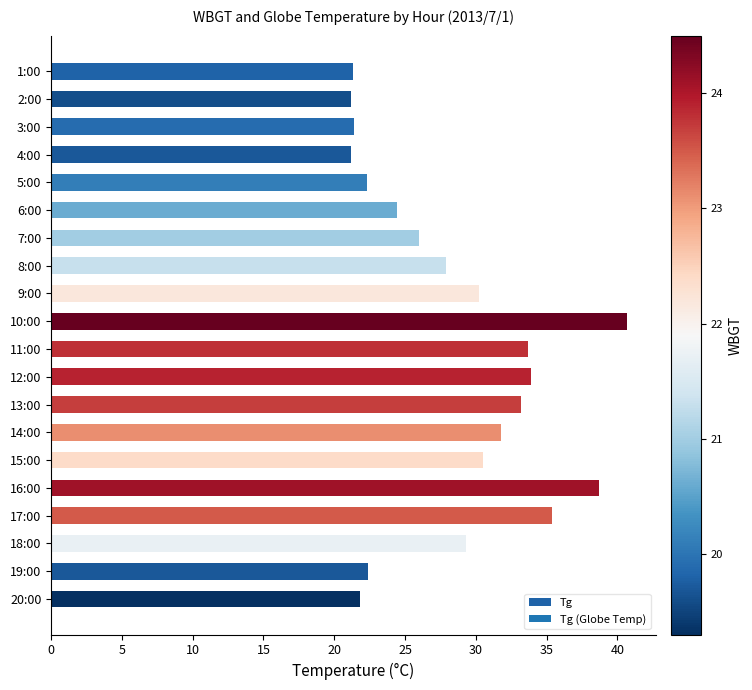

What is the label of the 19th bar from the top?

19:00